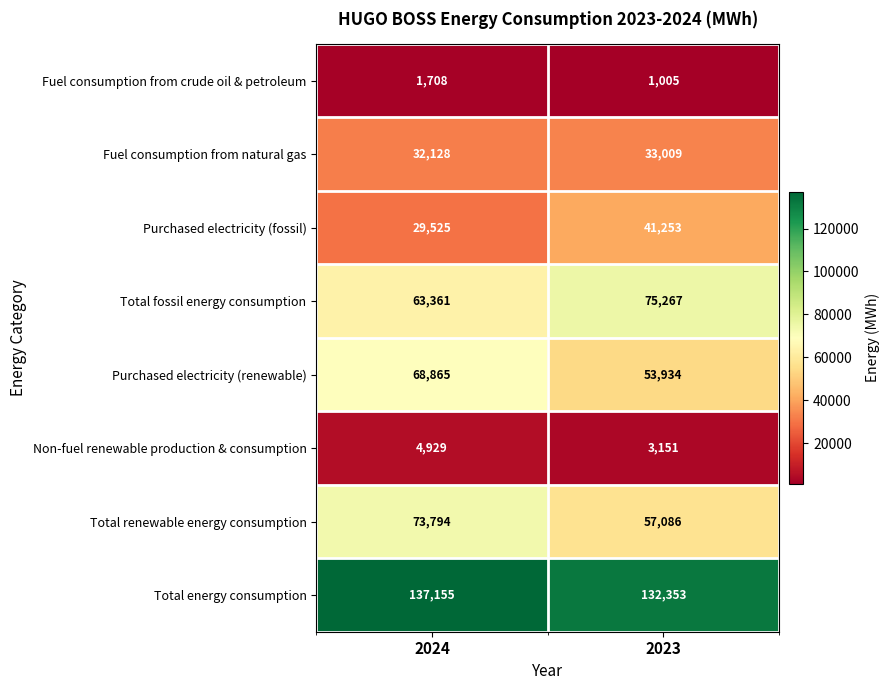

Is the value of Purchased electricity (fossil) at 2024 greater than the value of Purchased electricity (renewable) at 2023?

No